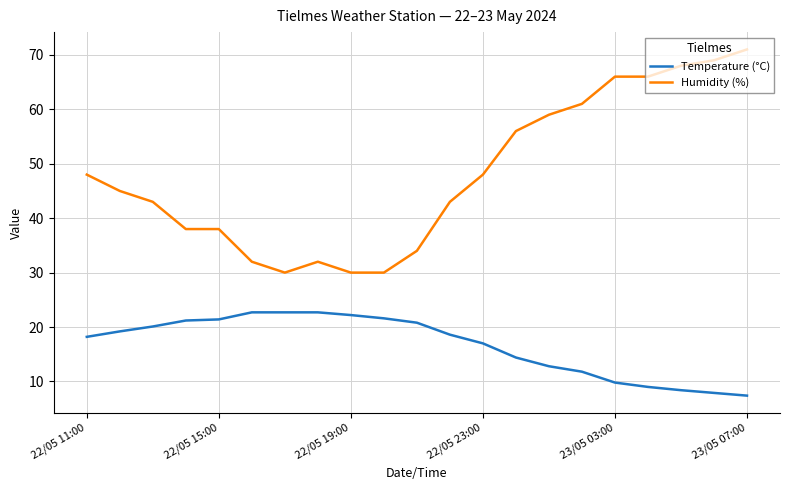

What is the average value of the Temperature (°C) series?

16.7